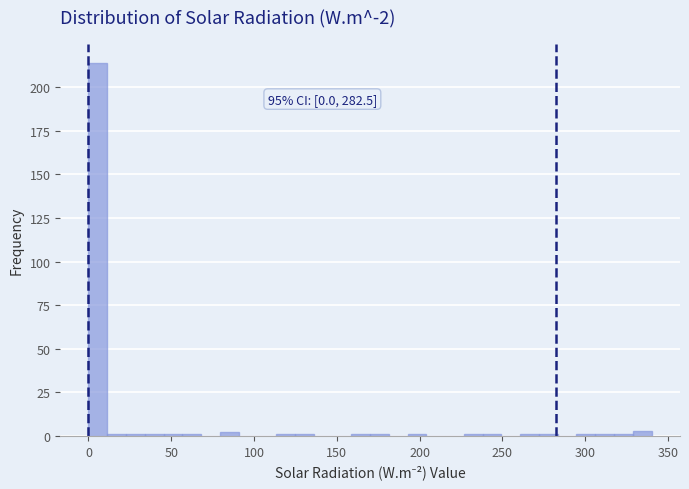

Around what value on the x-axis is the tallest bar? Give the approximate position of its centre, as read against the axis.

5